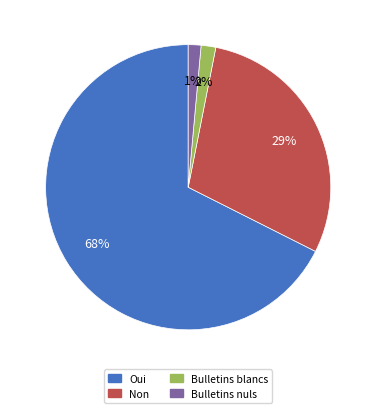

Which slice is the largest?

Oui